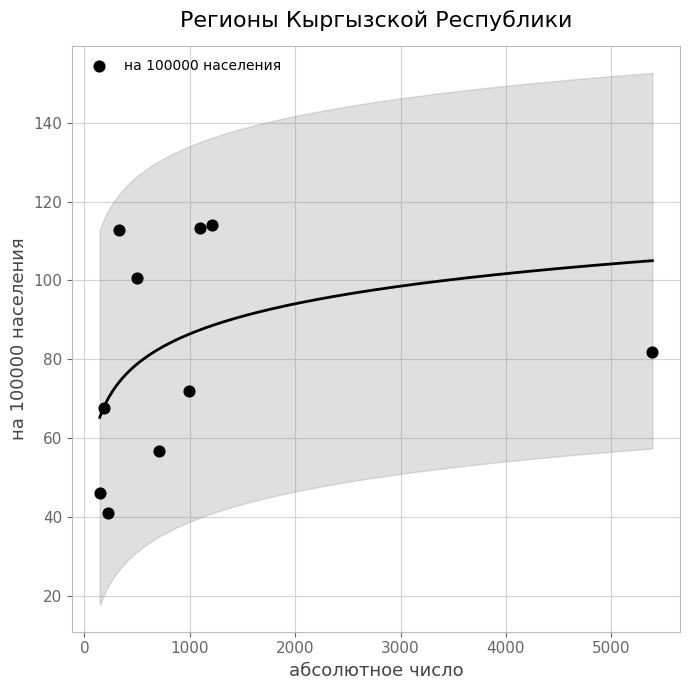

What is the average X value?

1077.8